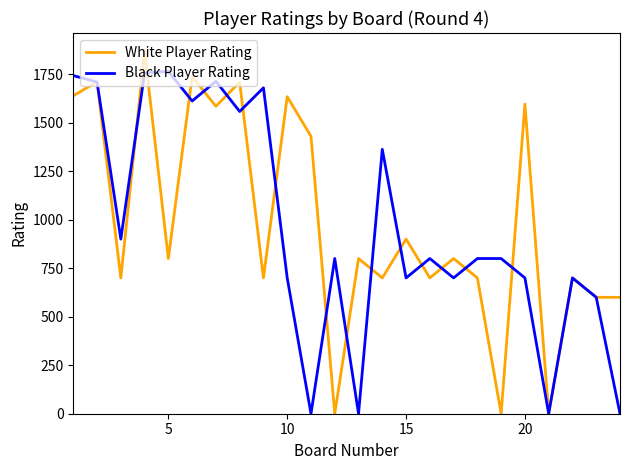

Which series has the largest total across all categories?

White Player Rating